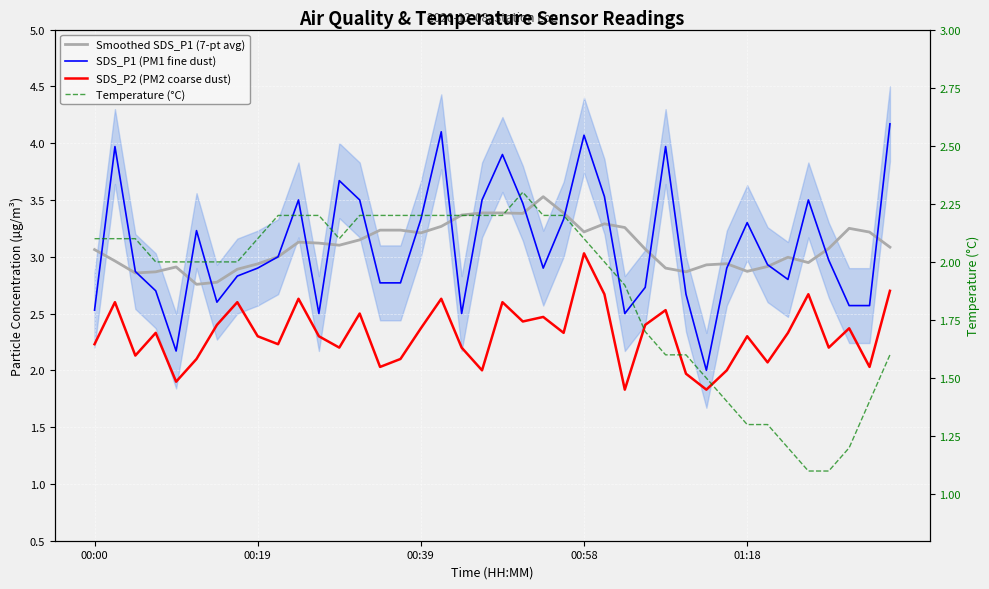

List the labels in order of Temperature (°C) value, smallest first.

35, 36, 34, 37, 32, 33, 31, 38, 30, 28, 29, 39, 27, 26, 00:58, 01:18, 5, 6, 7, 25, 00:00, 00:19, 00:39, 8, 12, 24, 9, 10, 11, 13, 14, 15, 16, 17, 18, 19, 20, 22, 23, 21